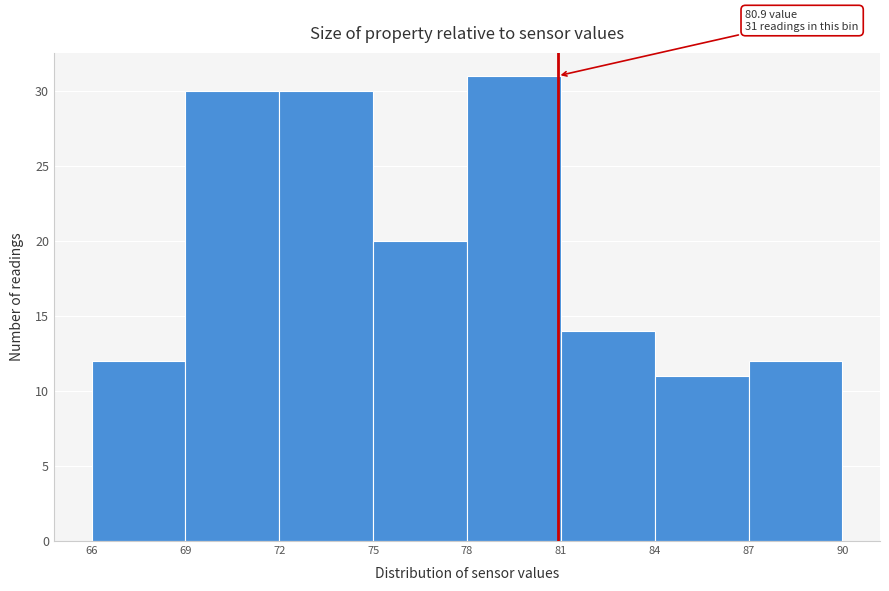

Over which range of the x-axis is the bar tallest?

78 to 81